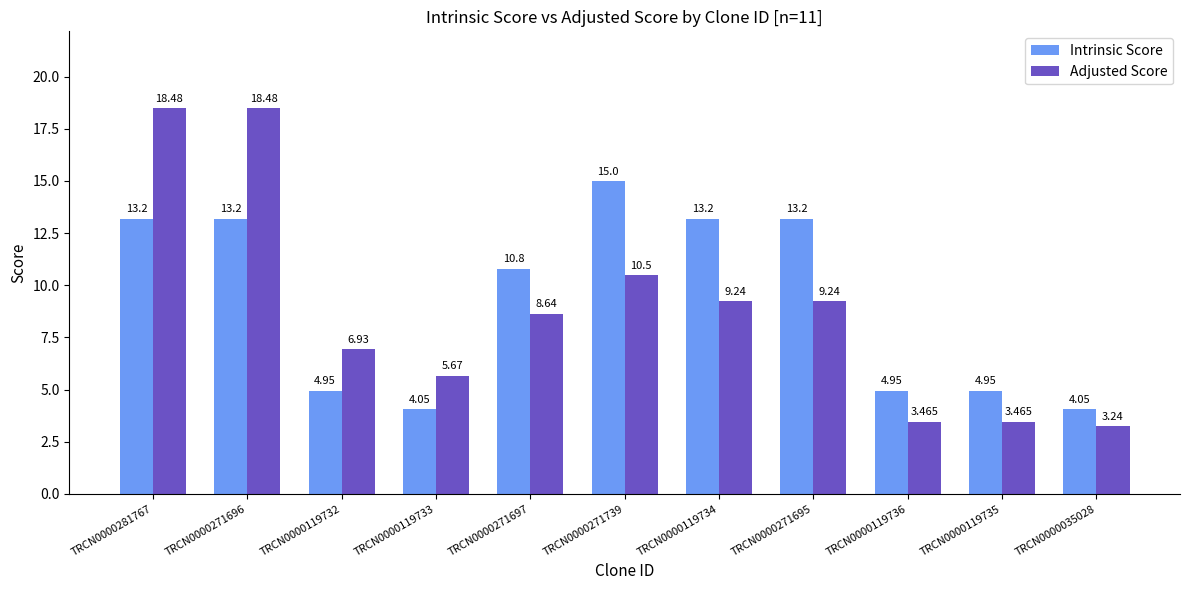

What position from the right is TRCN0000119732?

9